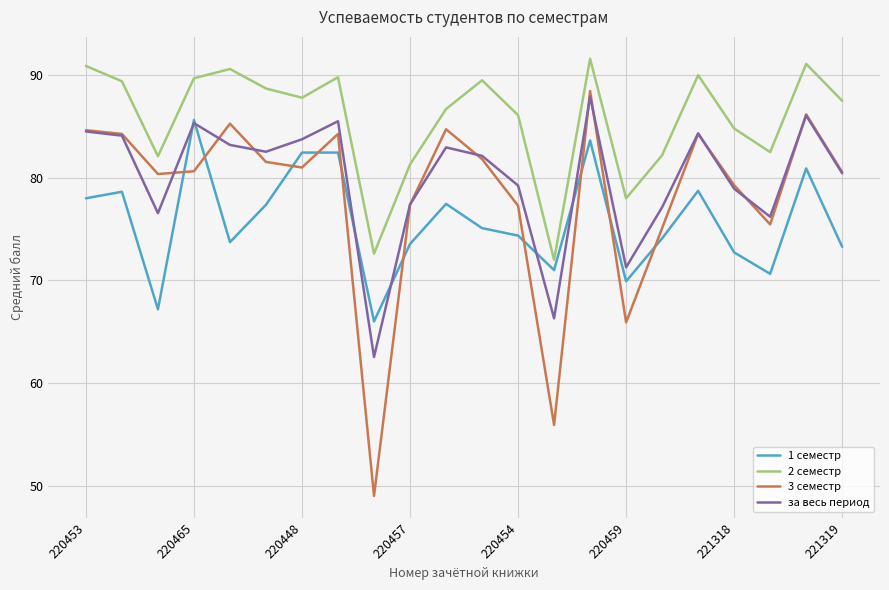

True or false: 3 семестр and 1 семестр intersect in this chart.

True